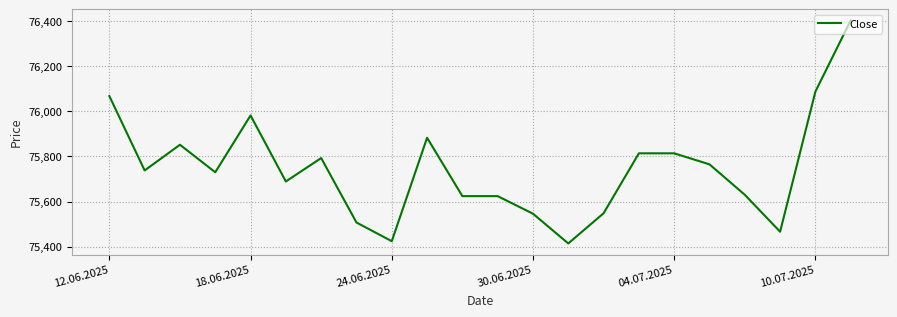

What is the smallest value displayed?

75414